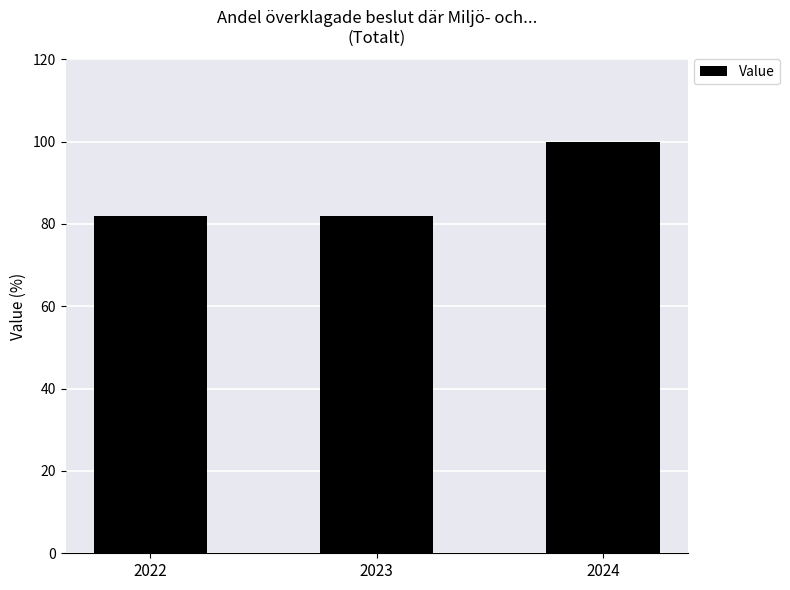

Approximately how many times larger is the value at 2022 compared to 2023?

1.0